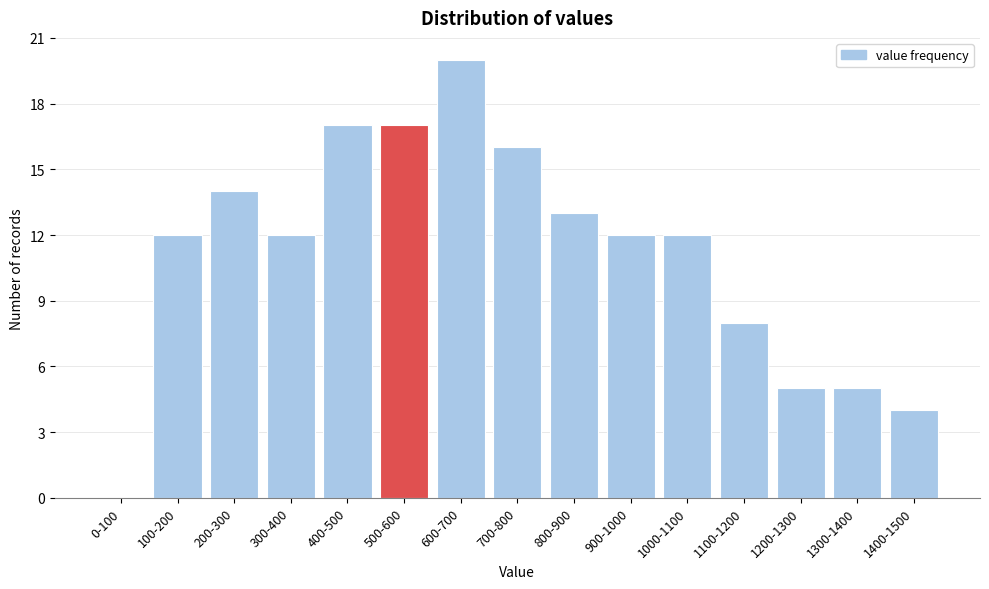

Reading left to right, list all the values displayed in this chart.

0-100=0	100-200=12	200-300=14	300-400=12	400-500=17	500-600=17	600-700=20	700-800=16	800-900=13	900-1000=12	1000-1100=12	1100-1200=8	1200-1300=5	1300-1400=5	1400-1500=4